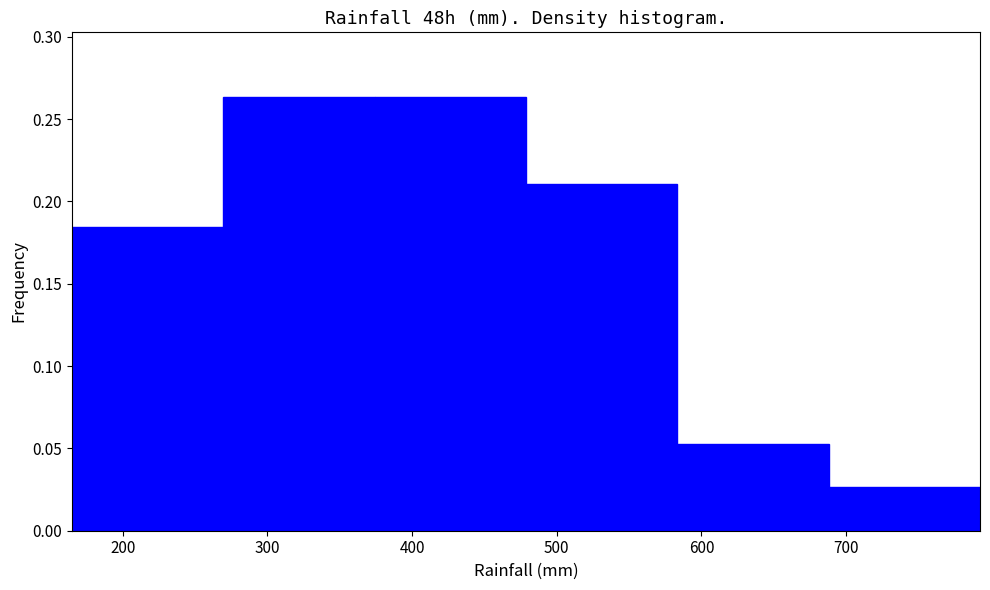

How tall is the bar that spans 690 to 790 on the x-axis? Neither the bar edges nor the heights are printed on the chart, so give them approximately, as read against the axes.

0.025